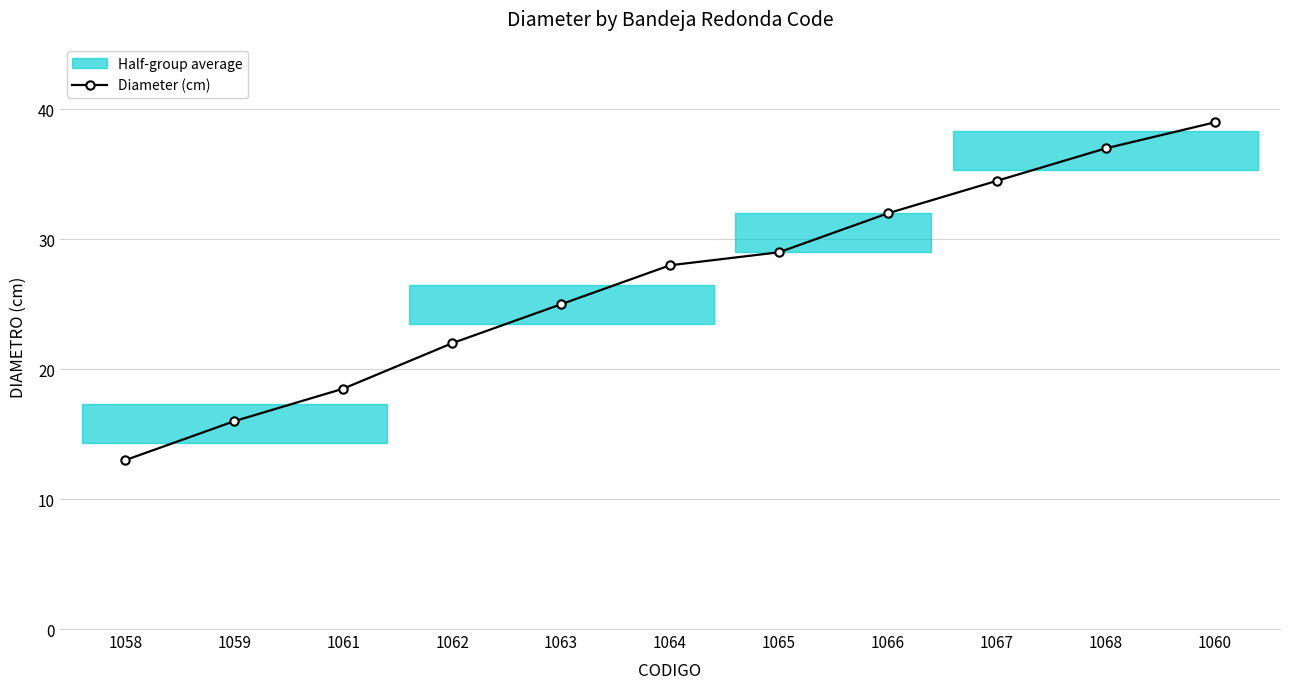

Reading left to right, extract all data points from this chart.

13.0	16.0	18.5	22.0	25.0	28.0	29.0	32.0	34.5	37.0	39.0